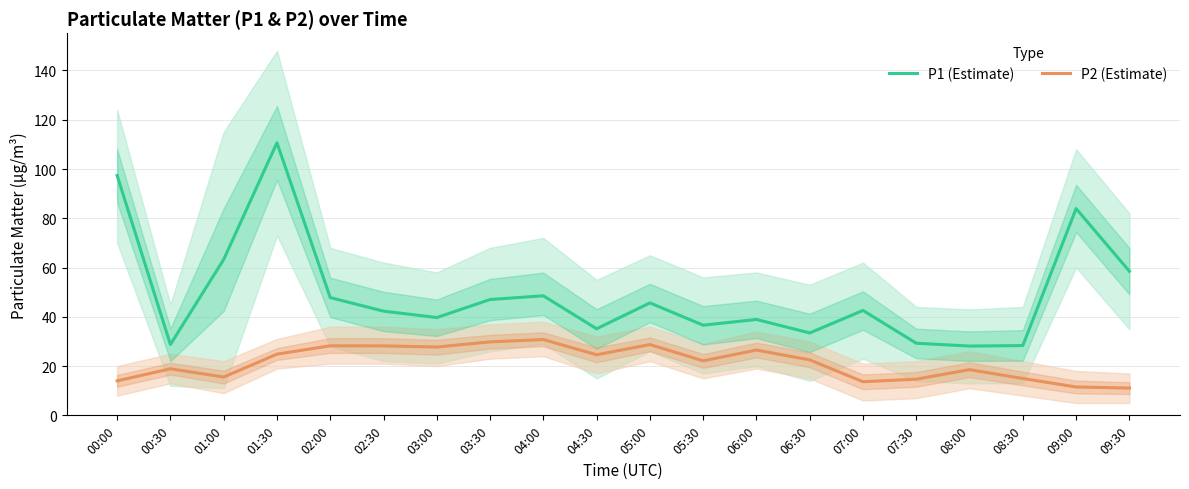

How many lines are shown in the chart?

2